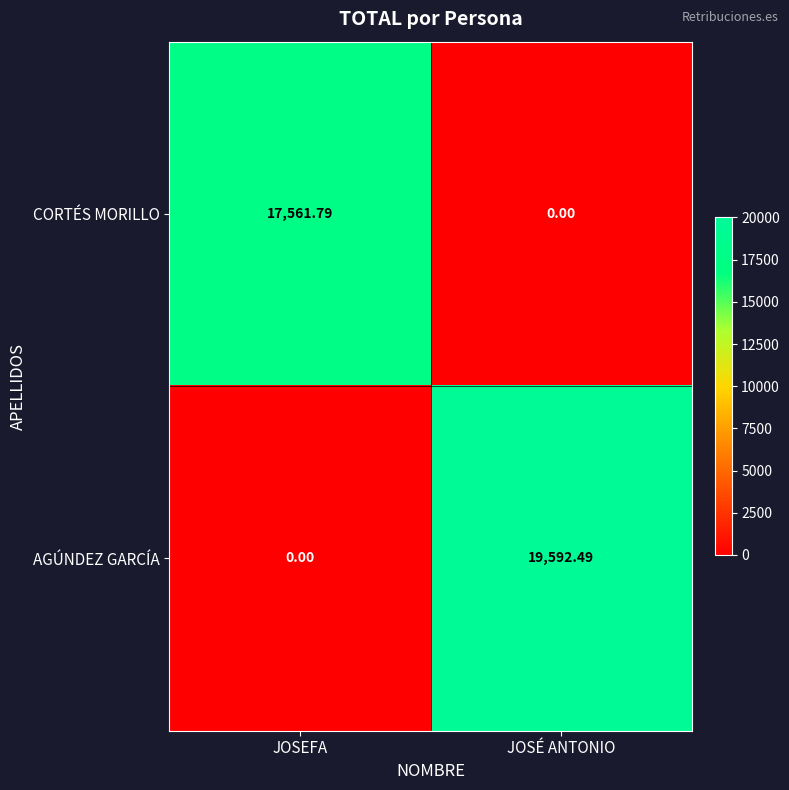

Count the number of categories in the chart.

2